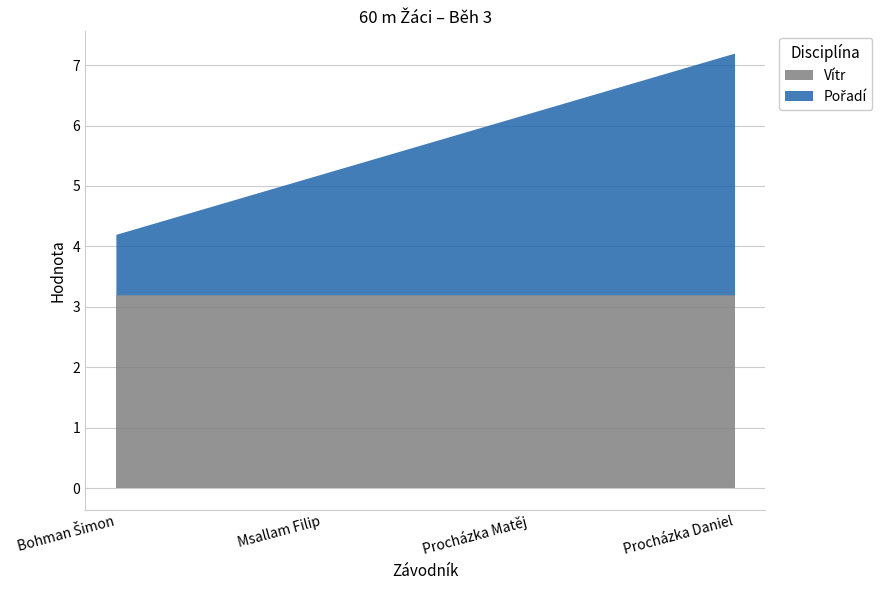

Does the chart have visible grid lines?

Yes